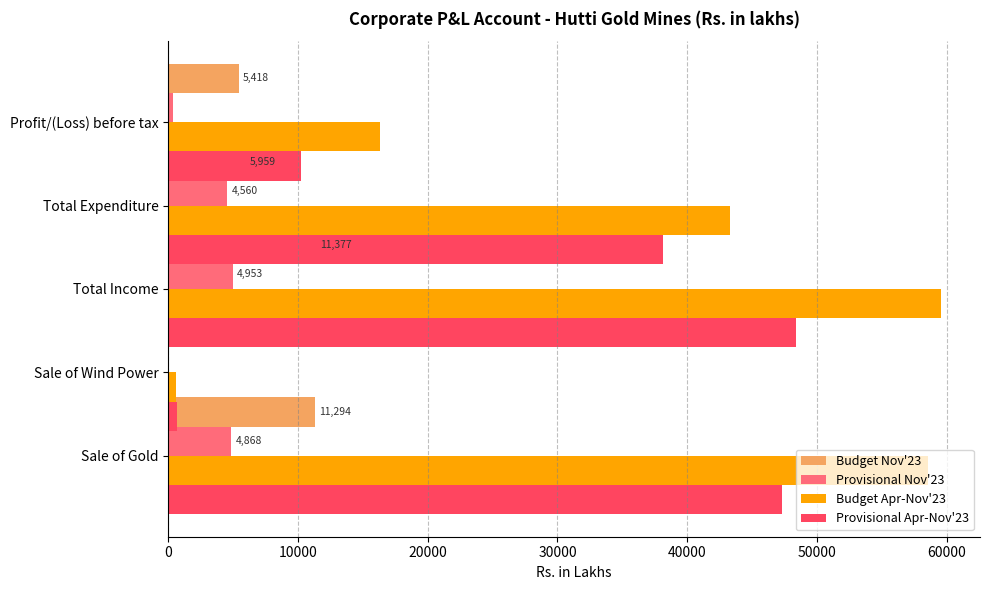

What is the maximum value for Budget Nov'23?

11377.1